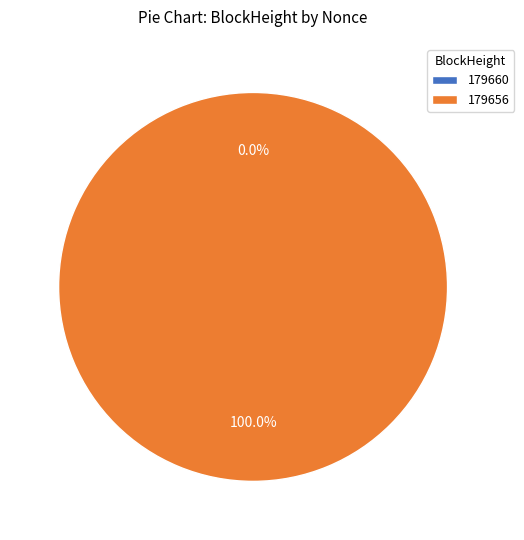

Rank the categories by value from highest to lowest.

179656, 179660